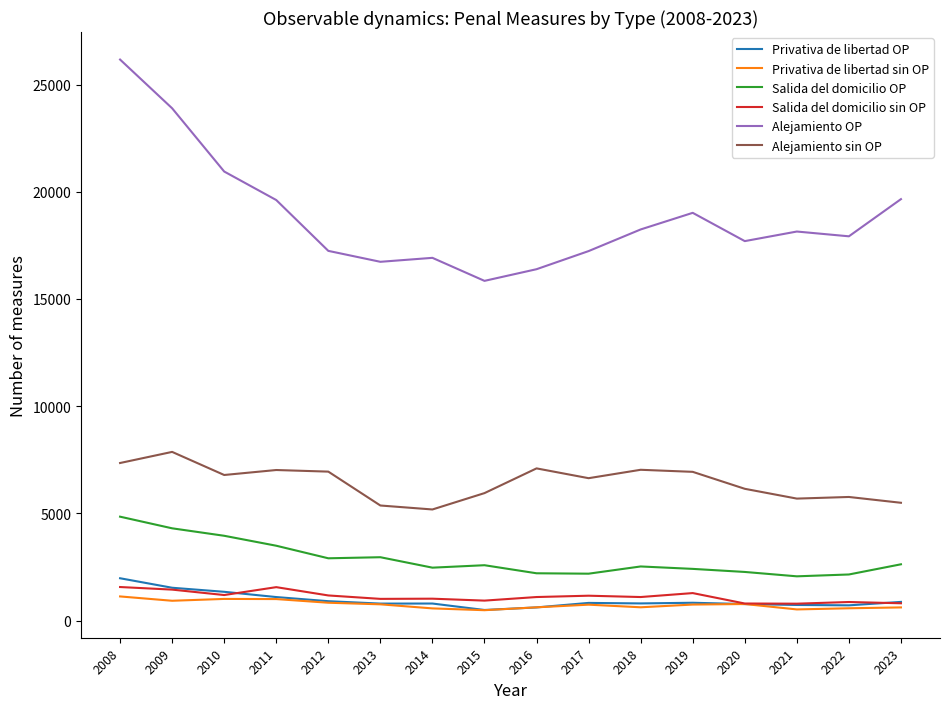

True or false: Alejamiento OP and Salida del domicilio sin OP cross at least once.

False